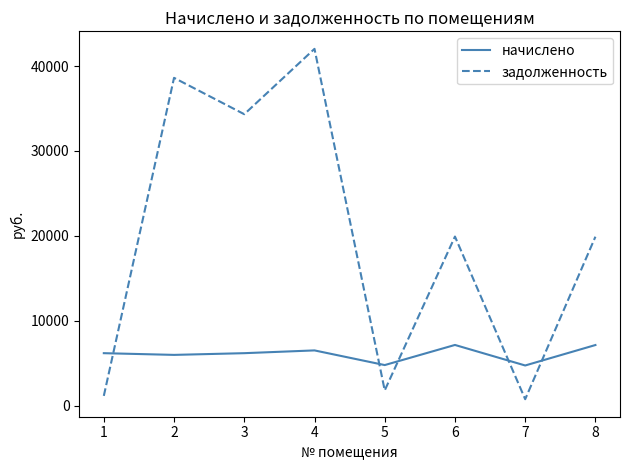

Is this an area chart (filled region under the line)?

No